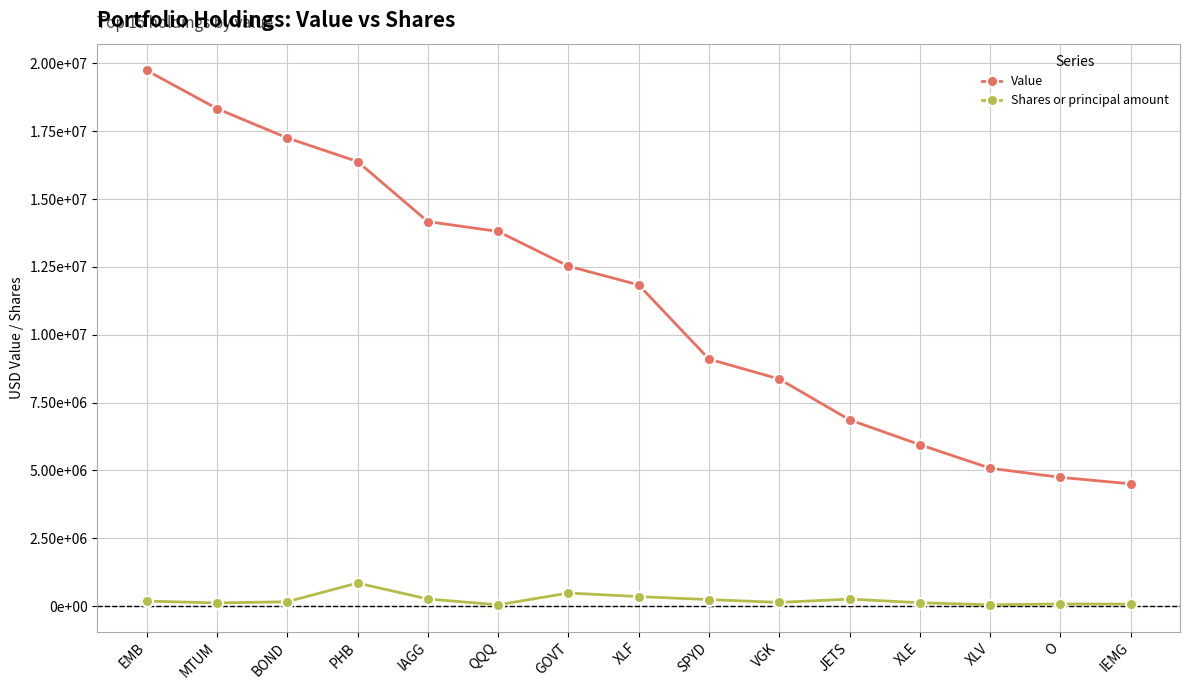

What are all the series names shown in the legend?

Value, Shares or principal amount